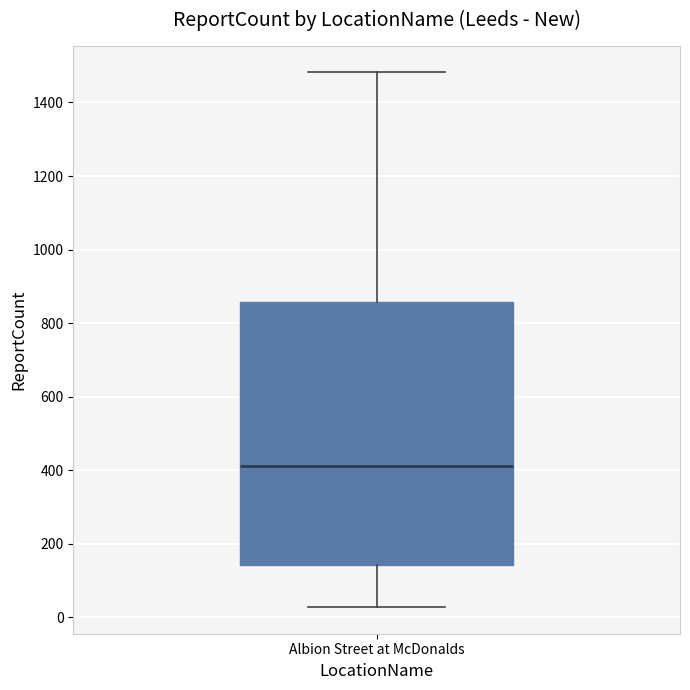

Where does the upper whisker of the box for Albion Street at McDonalds end on the y-axis? The values are not printed on the chart, so give them approximately, as read against the axis.

1480